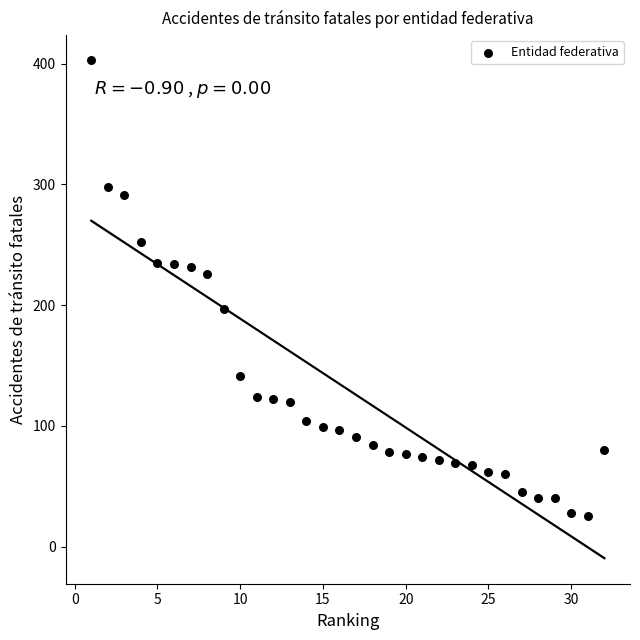

What Y value in the scatter plot is closest to 214?

226